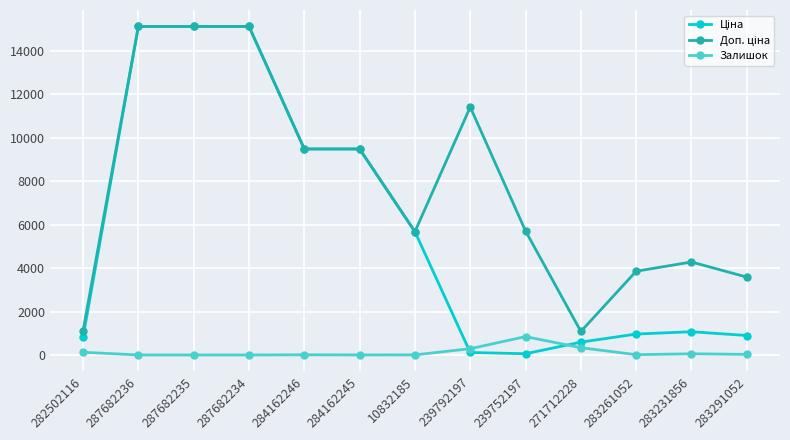

At how many categories does at least one series exceed 8190?

6